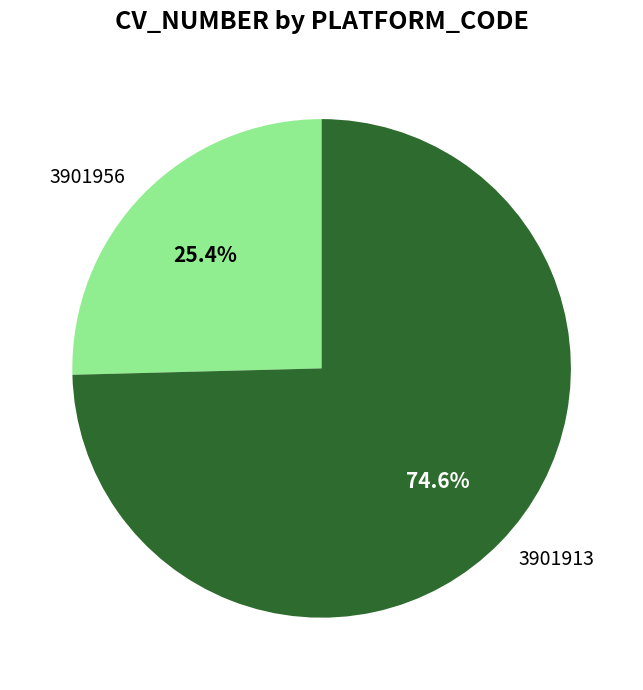

What is the majority slice?

3901913